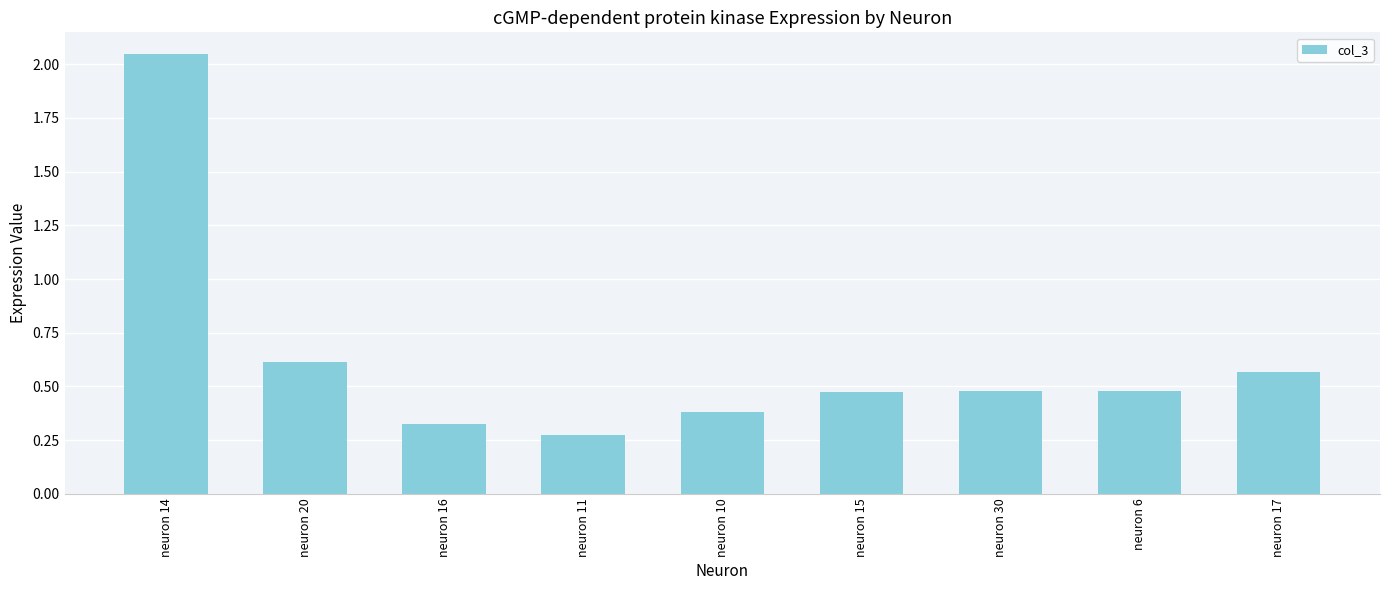

Are the bars grouped side by side (vs. stacked)?

No